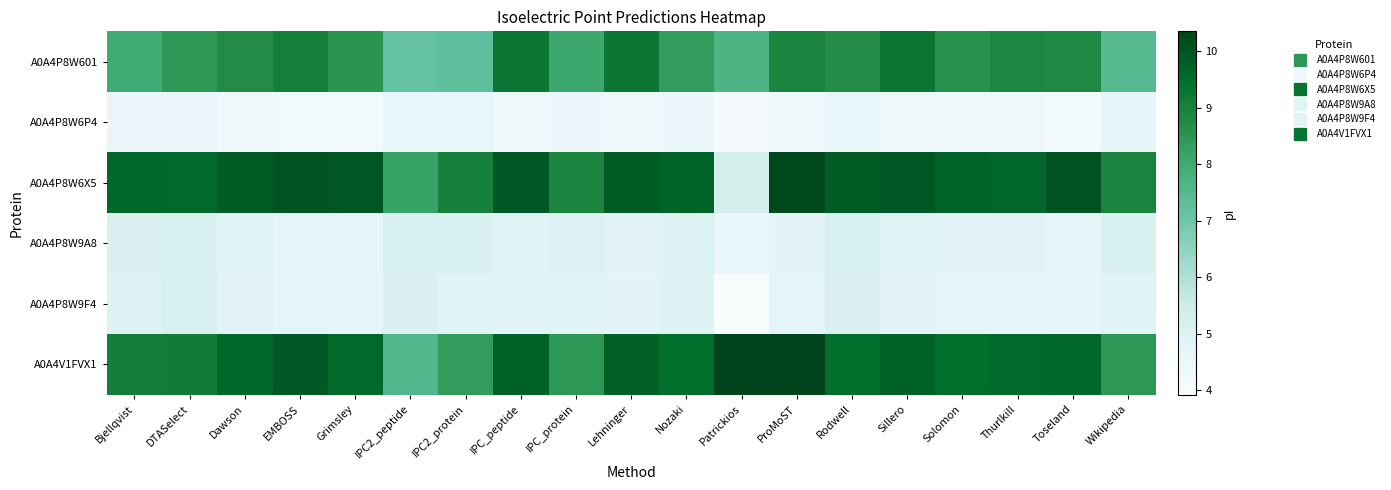

Which series has the largest total across all categories?

A0A4P8W6X5